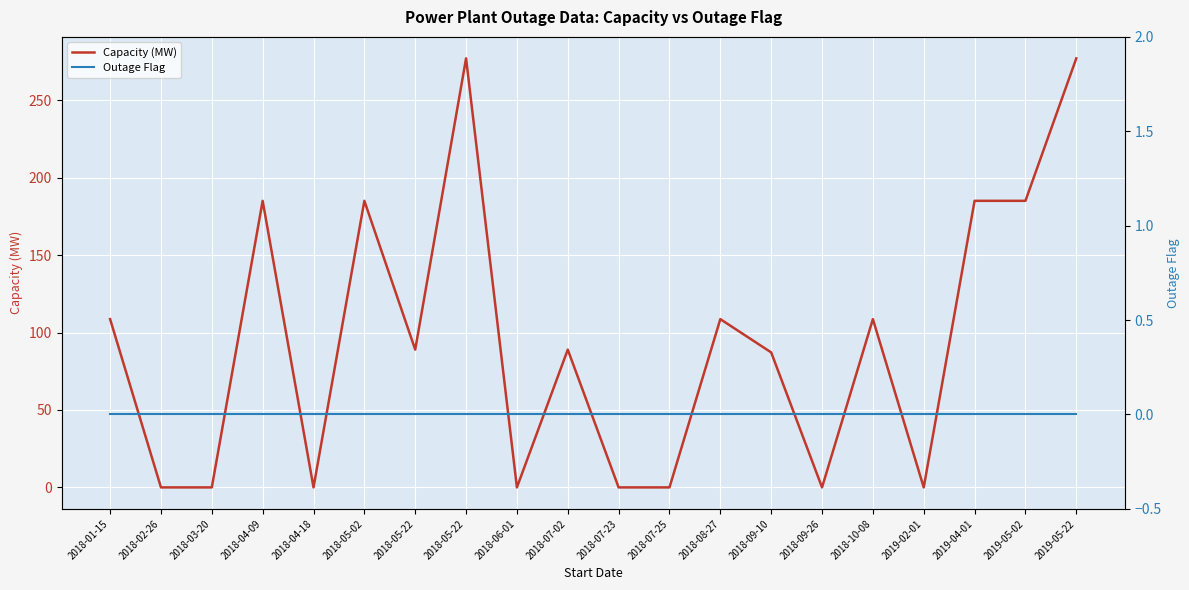

At 2019-02-01, list the series in order from smallest to largest.

Capacity (MW), Outage Flag